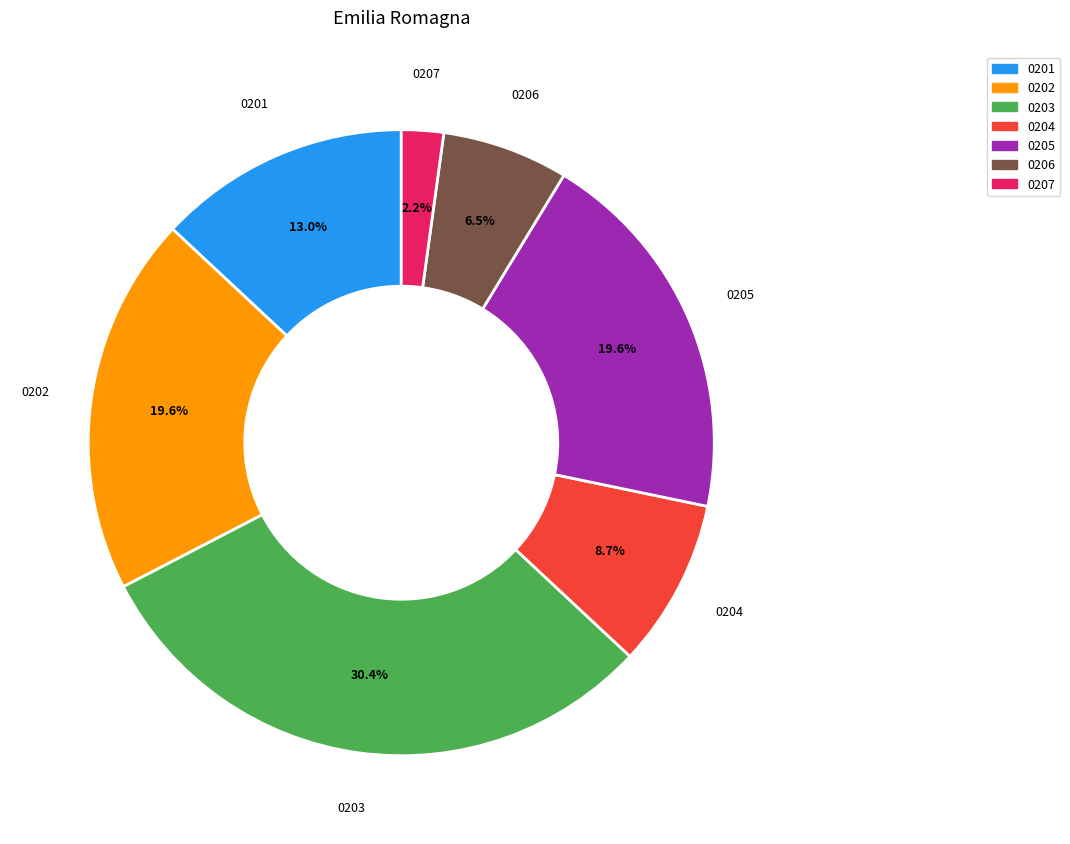

Count the number of slices in the pie.

7